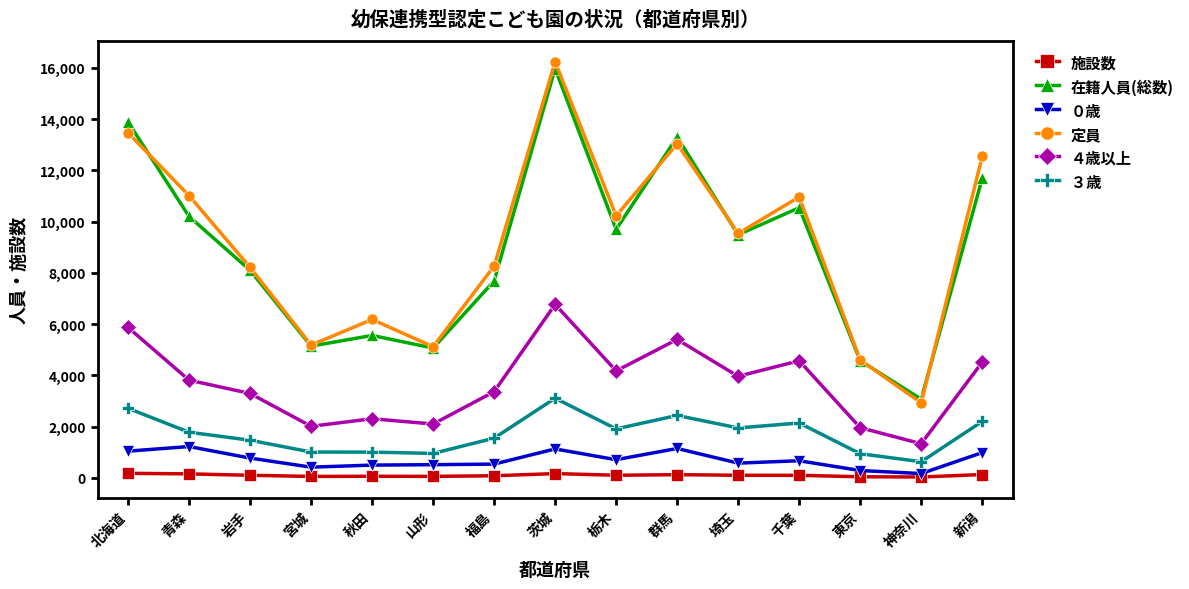

At which category does 在籍人員(総数) reach its first local valley?

宮城